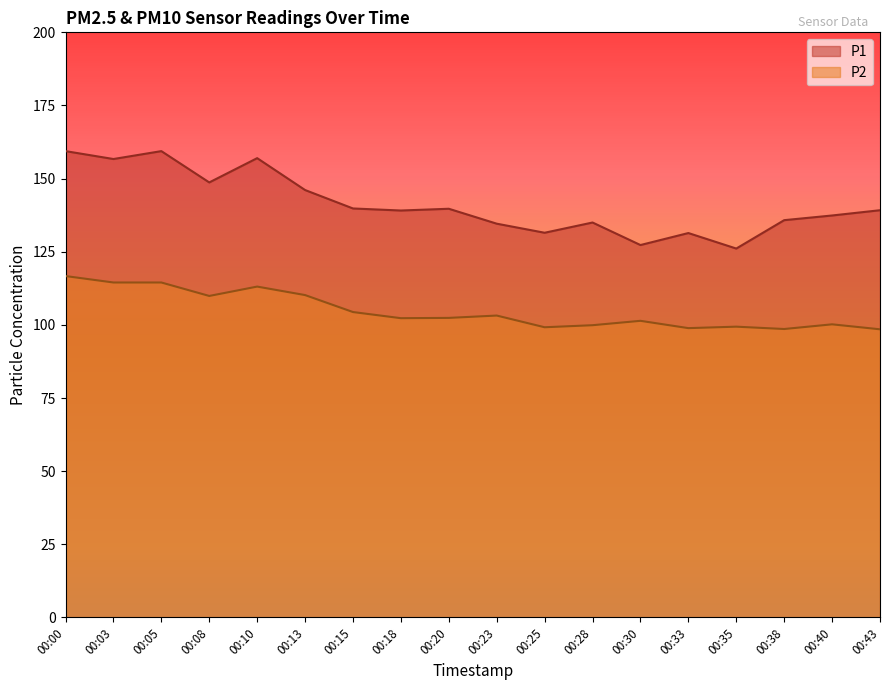

What is the value of the P2 point at the 5th from the left?

113.1